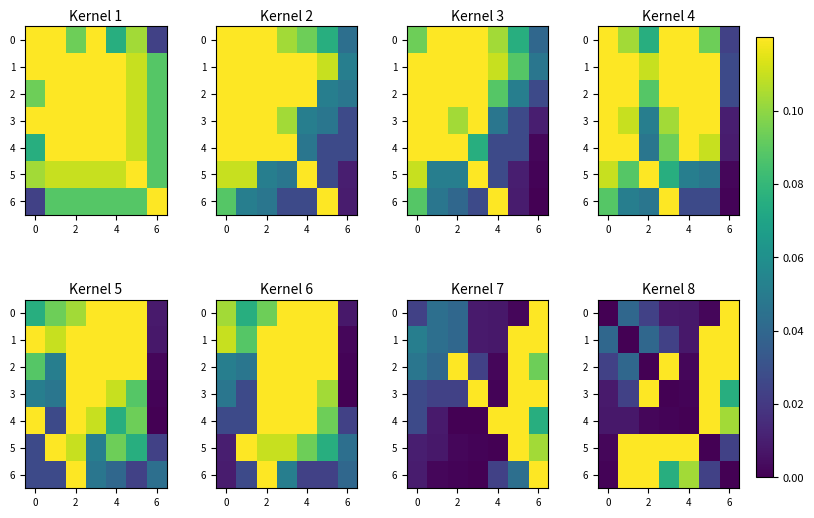

How many data points does each series have?

7